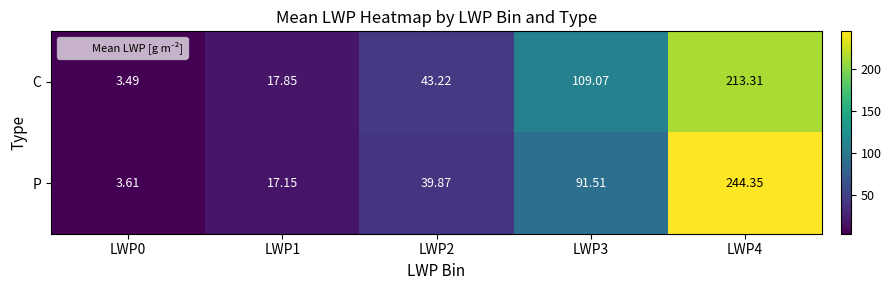

Between LWP2 and LWP4, which series saw the biggest shift?

P